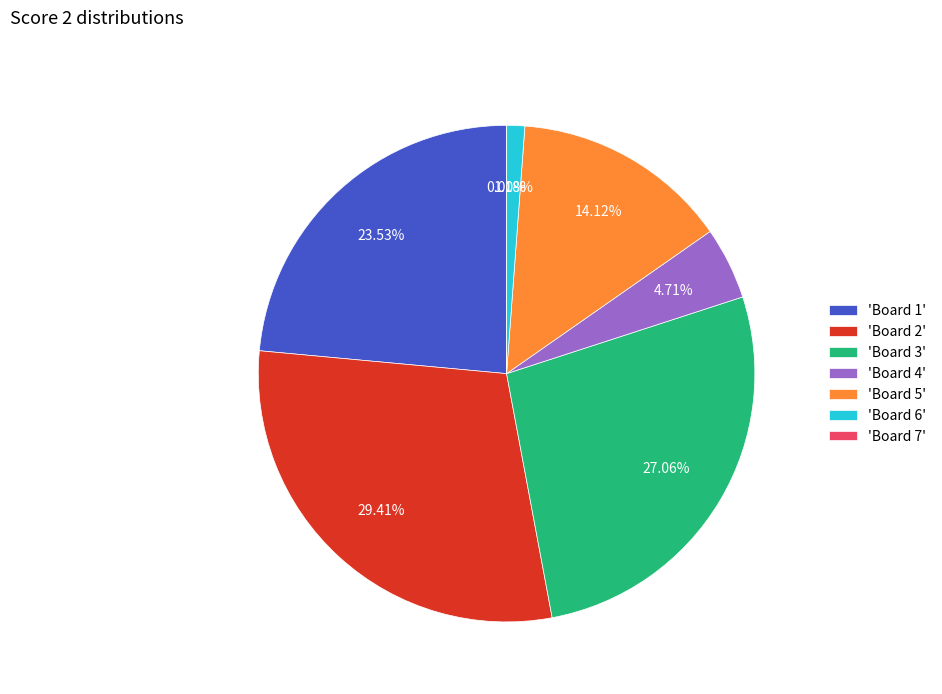

What percentage is NOT represented by Board 4?

95.3%